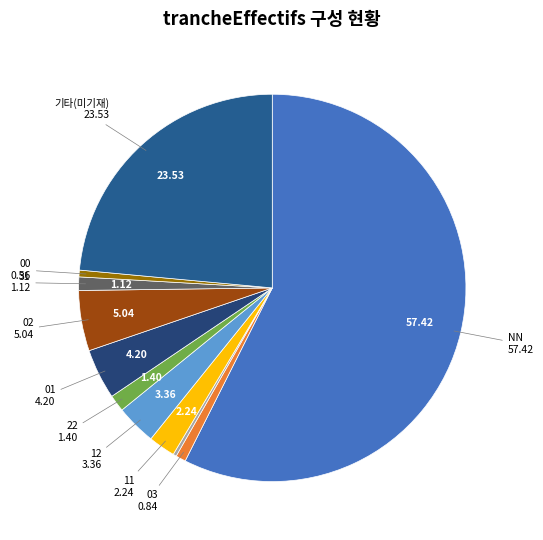

Count the number of slices in the pie.

11